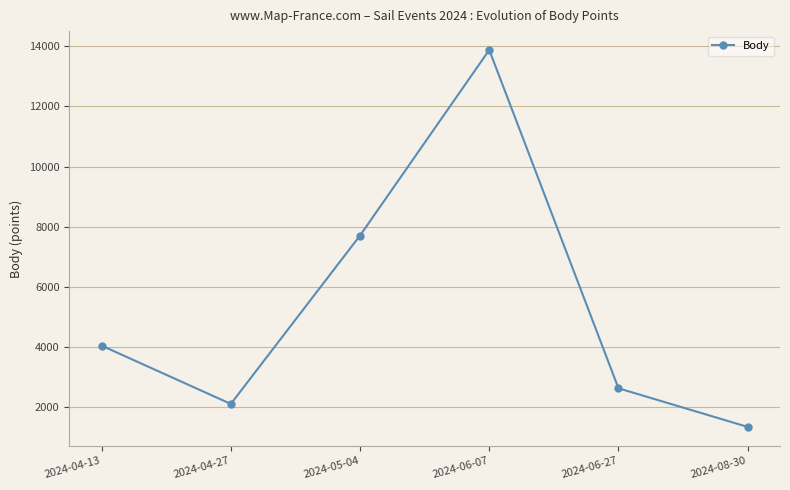

How many categories are shown in the chart?

6